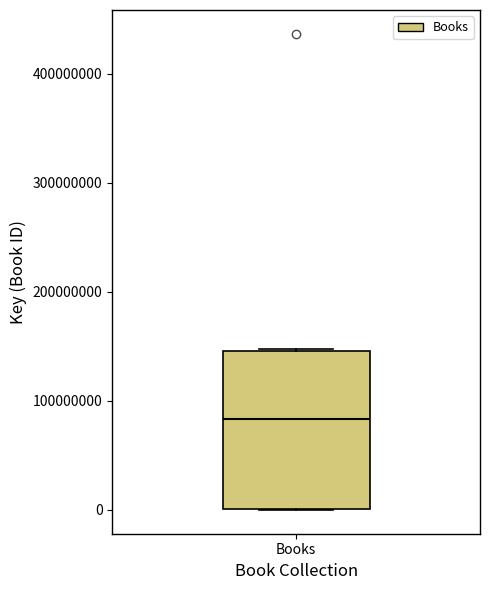

Where is the lower edge of the box for Books on the y-axis? The values are not printed on the chart, so give them approximately, as read against the axis.

0